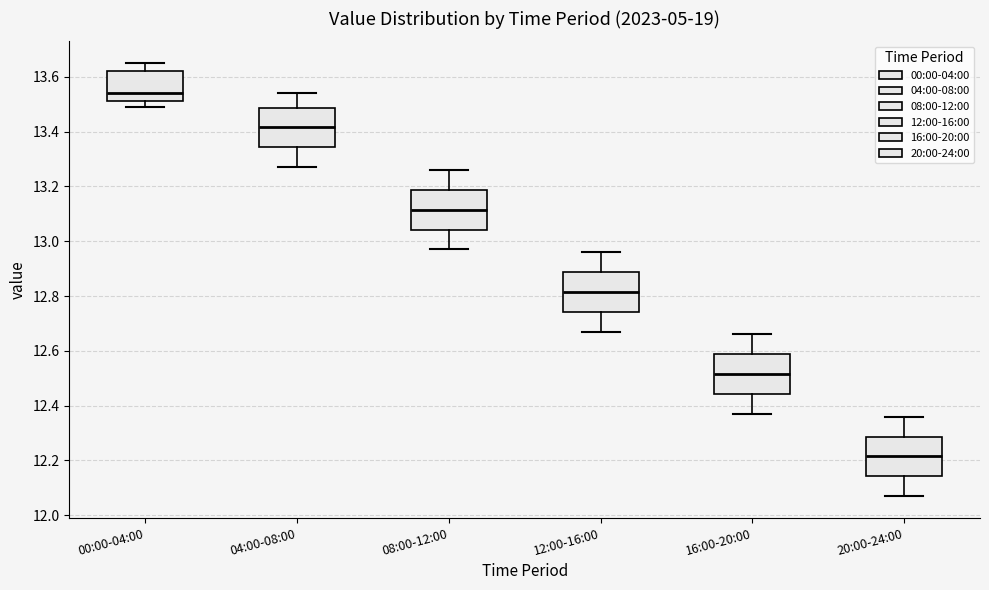

Which box has the highest median line?

00:00-04:00